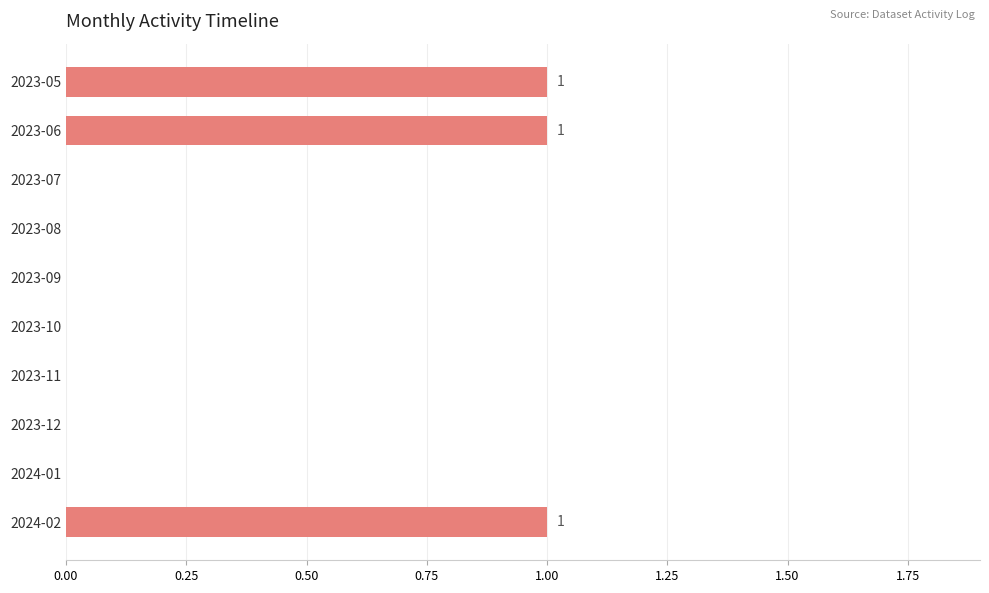

What is the sum of all values?

3